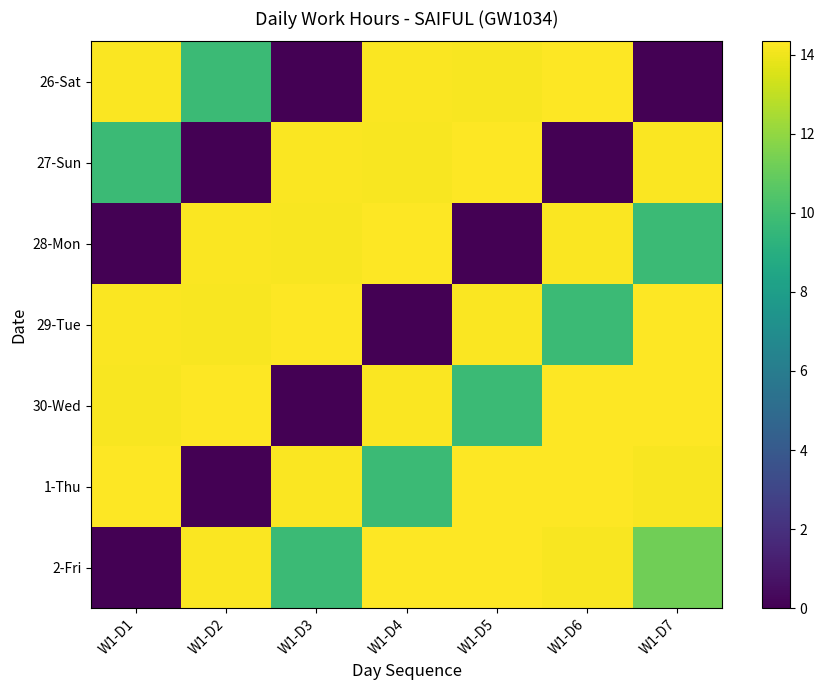

At how many categories does at least one series exceed 1?

7